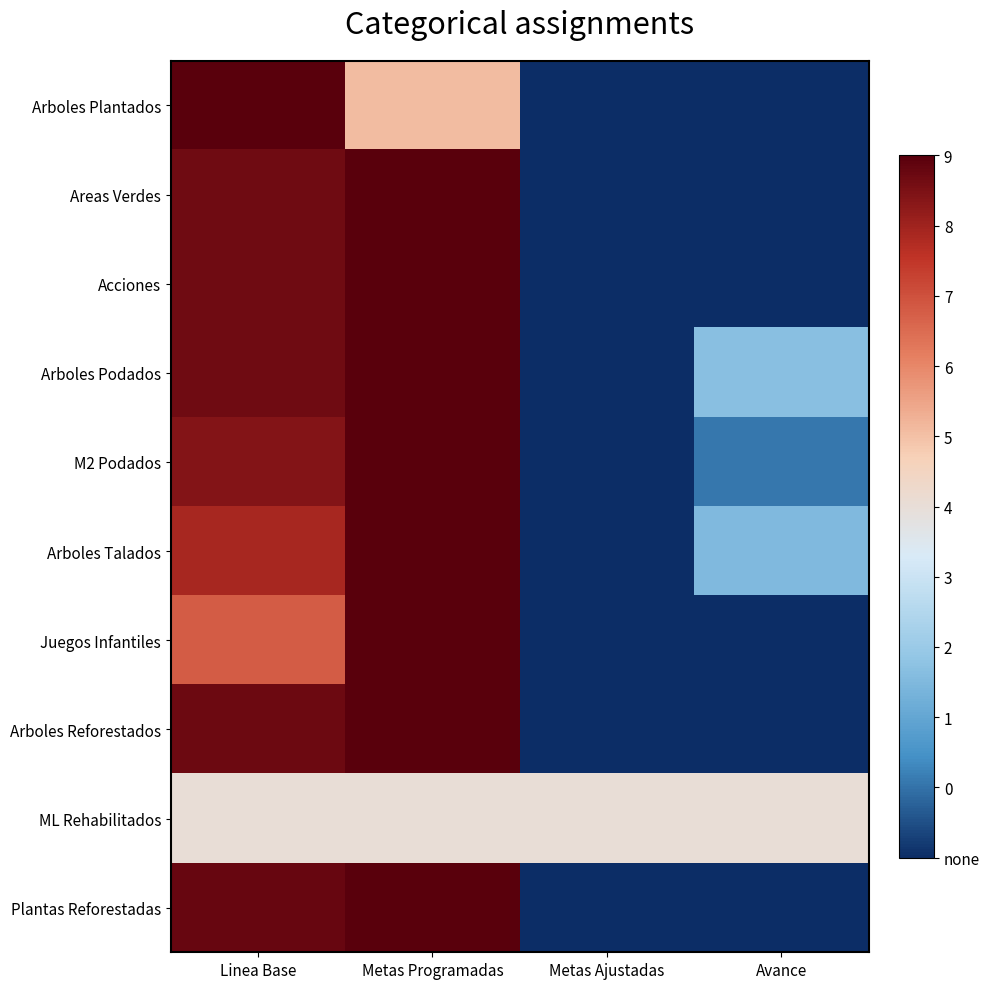

At which category does the chart reach its minimum across all series?

Metas Ajustadas